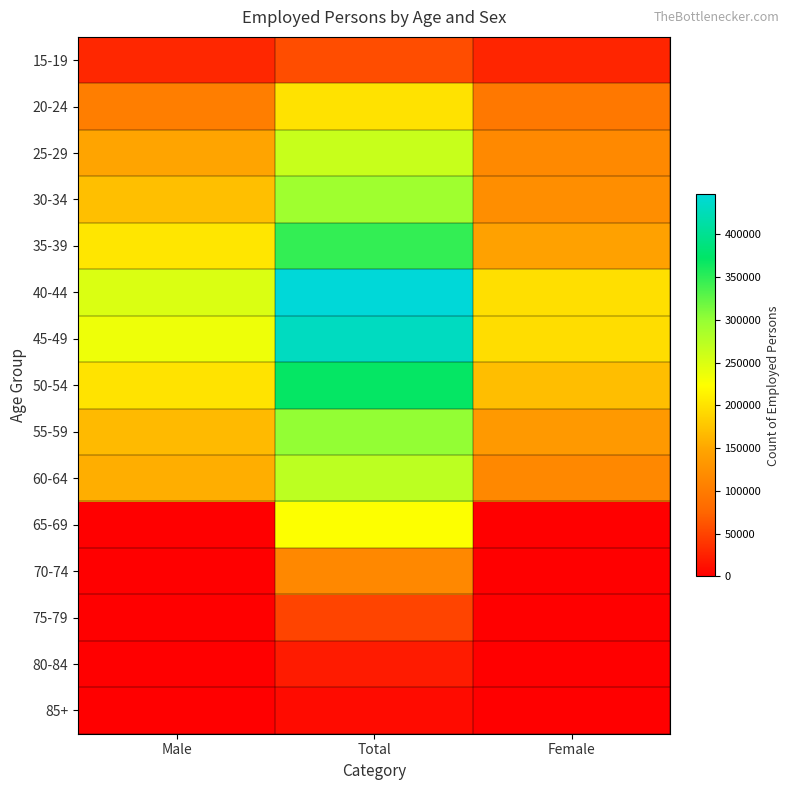

Which label corresponds to the smallest value in the chart?

Male